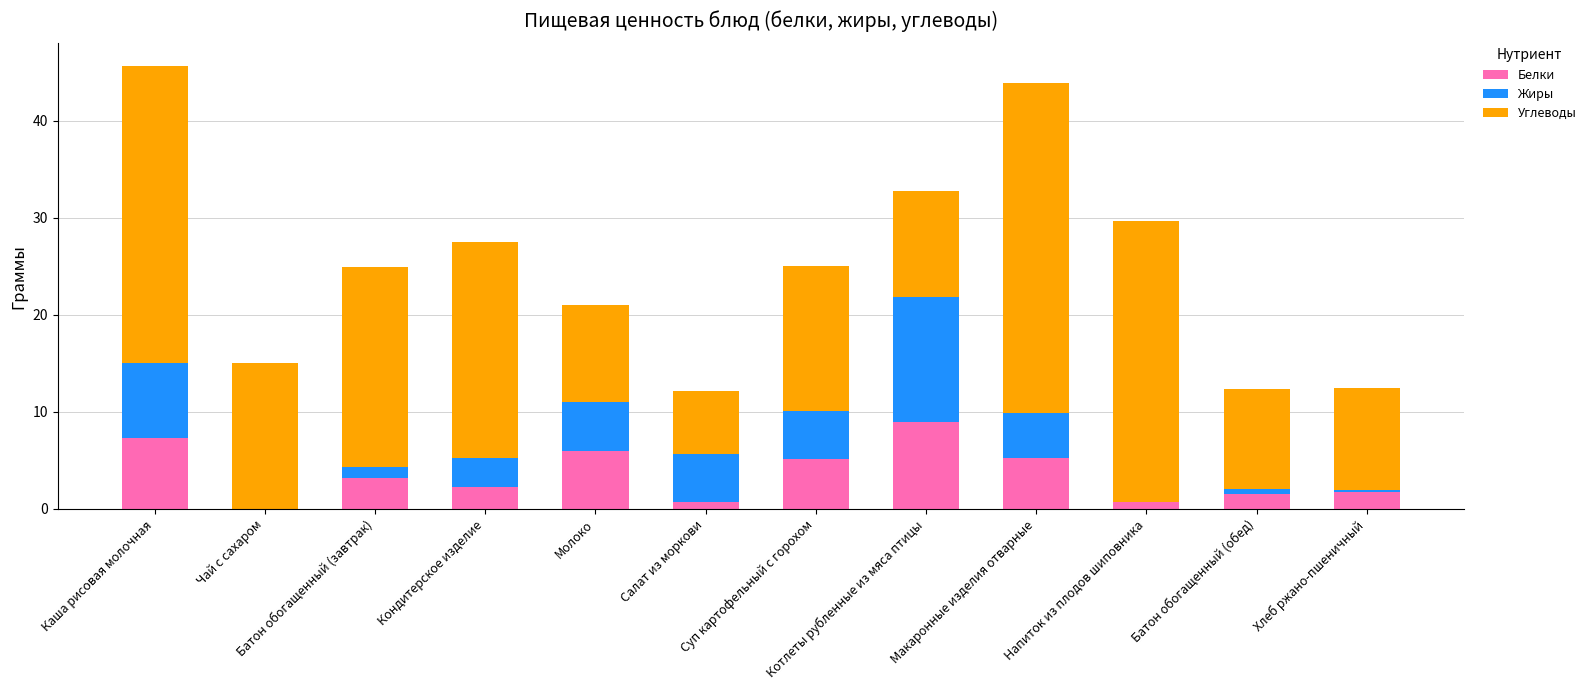

Does the chart contain stacked bars?

Yes